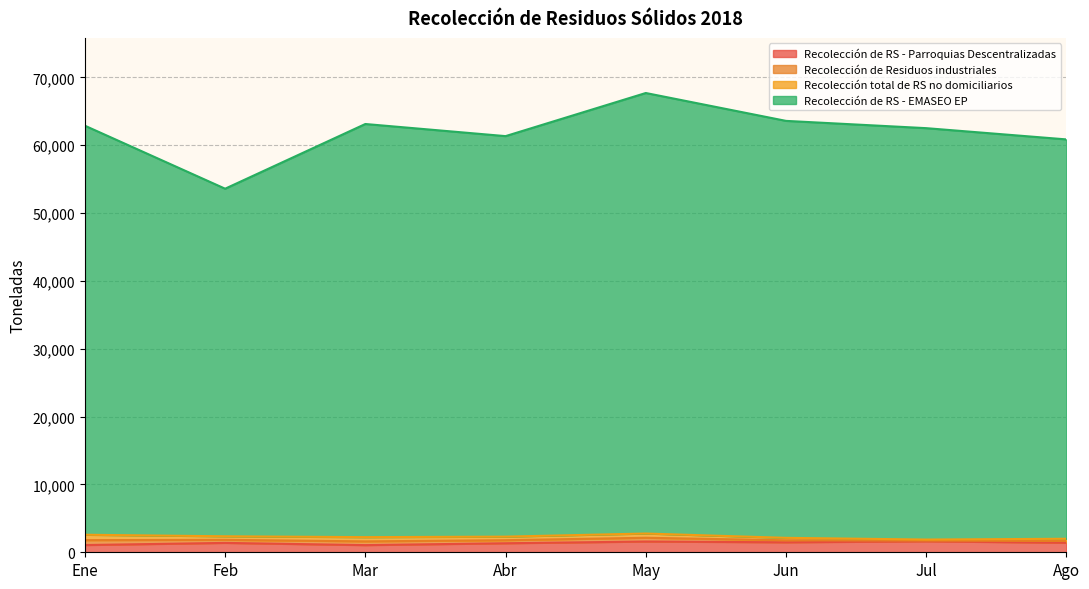

What is the average value of the Recolección de RS - Parroquias Descentralizadas series?

1364.3